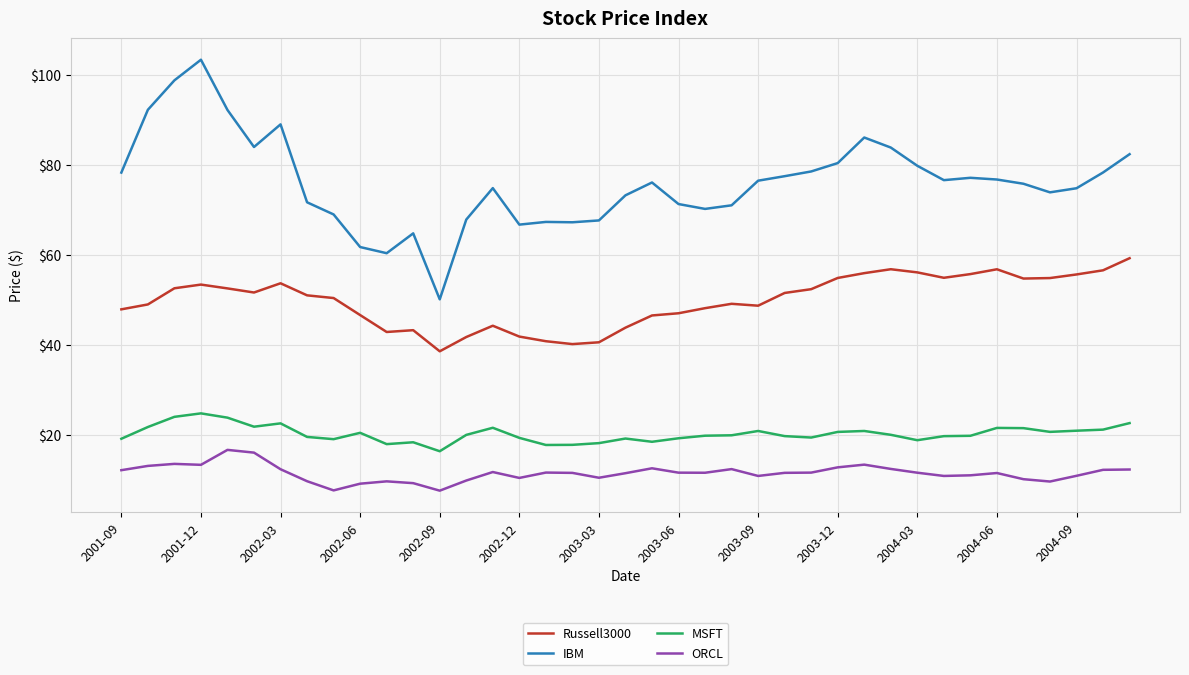

Which series has the largest total across all categories?

IBM